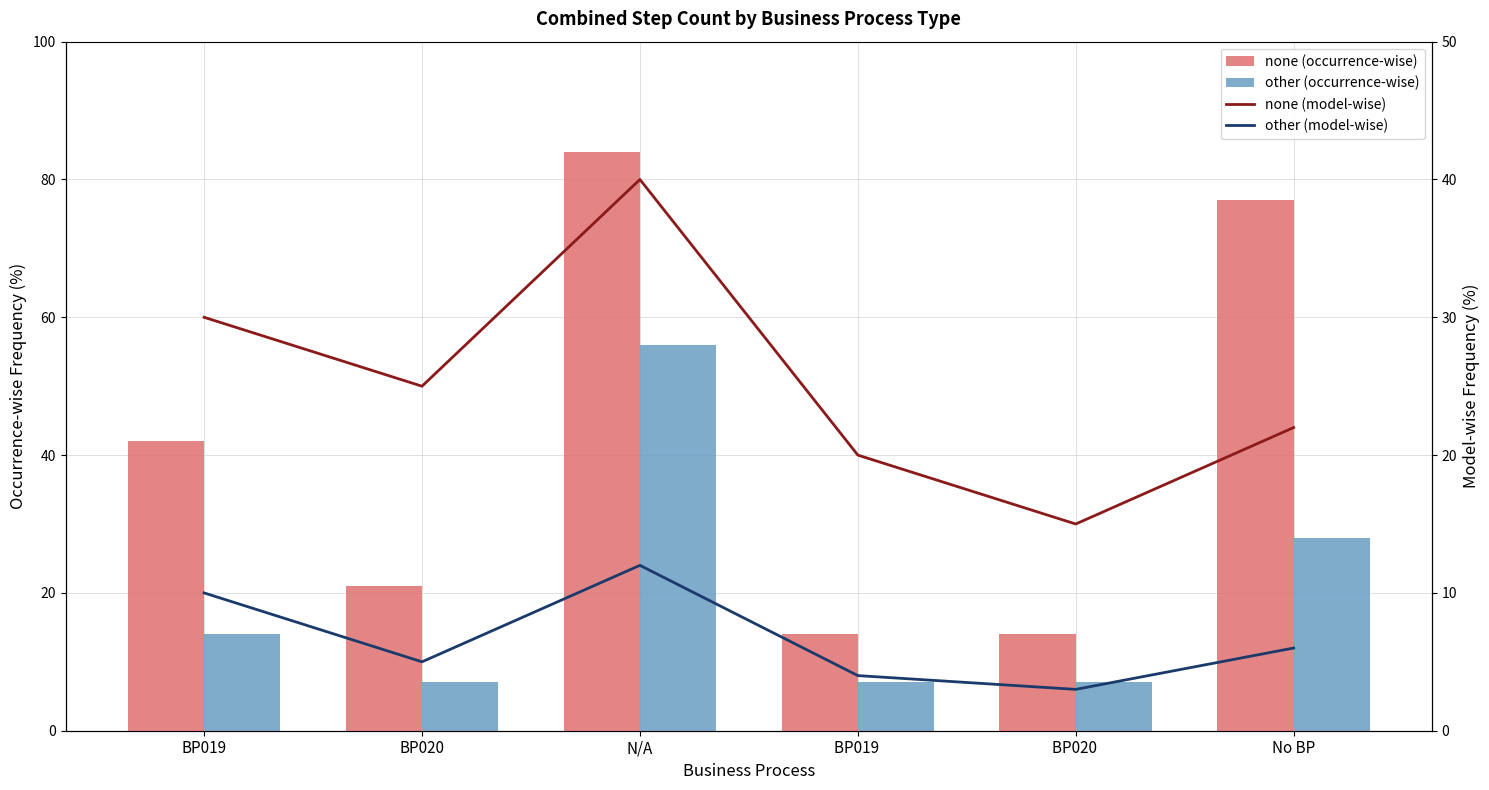

What is the minimum value for other (occurrence-wise)?

7